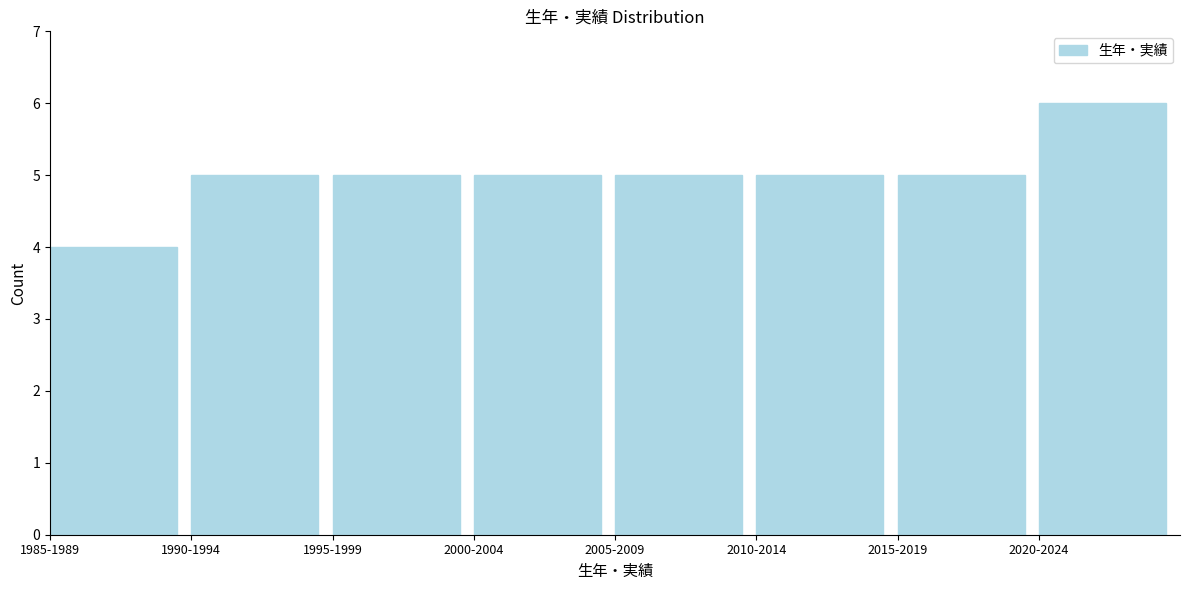

Reading right to left, list all the values displayed in this chart.

2020-2024=6	2015-2019=5	2010-2014=5	2005-2009=5	2000-2004=5	1995-1999=5	1990-1994=5	1985-1989=4